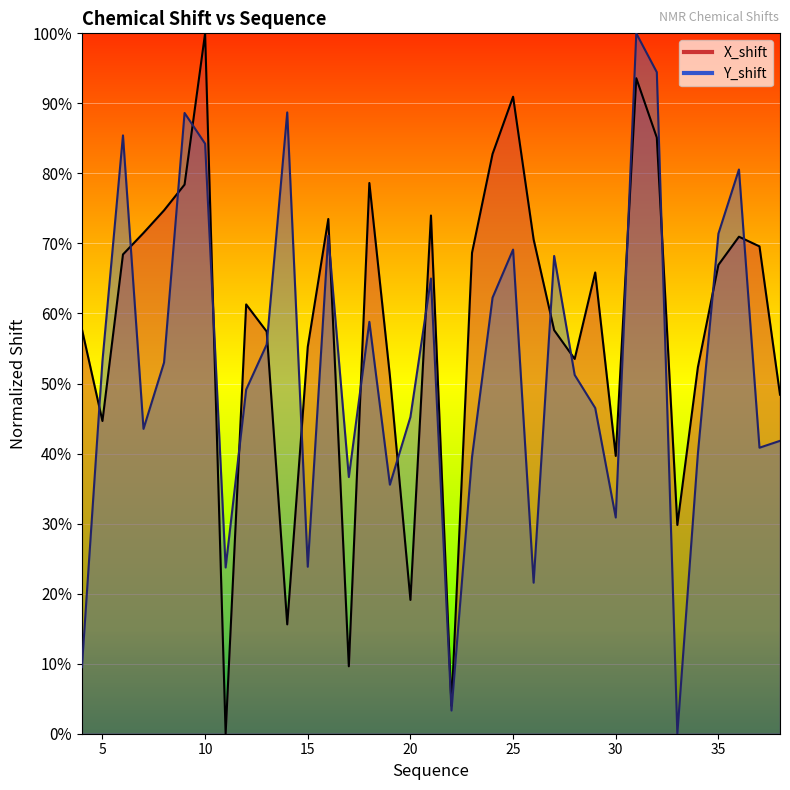

How many data points does each series have?

35